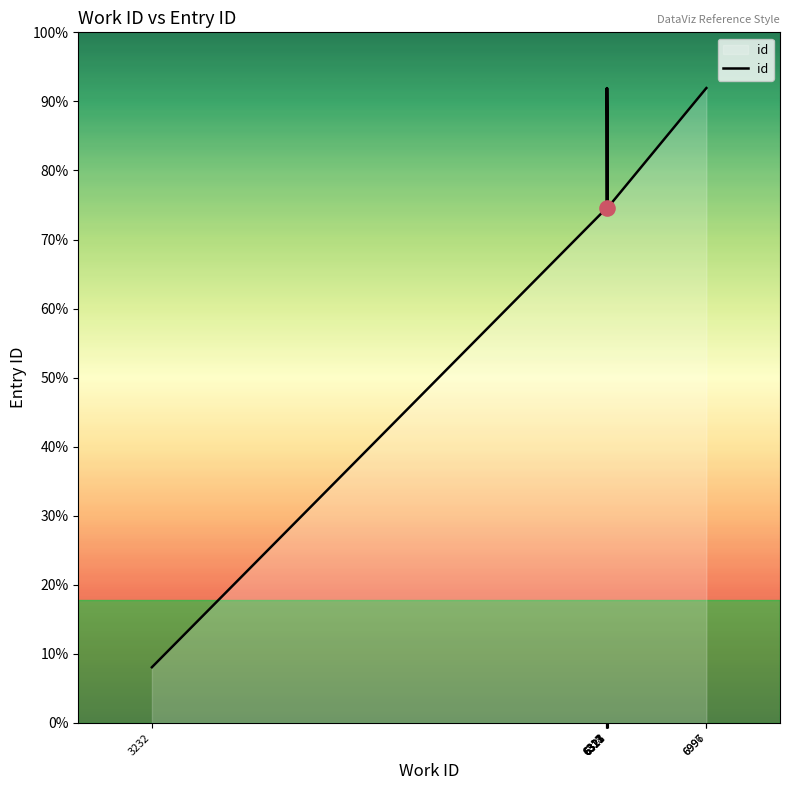

Which has a higher value, 6318 or 6323?

6323